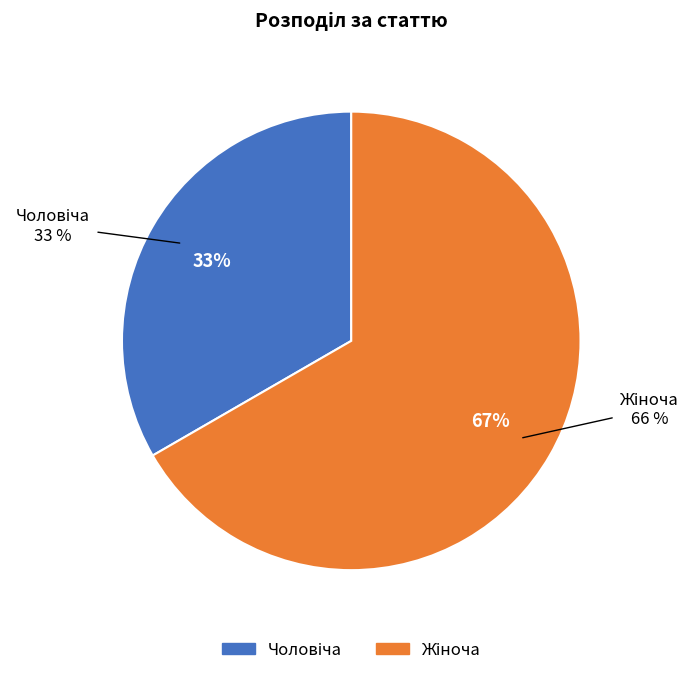

What is the majority slice?

Жіноча